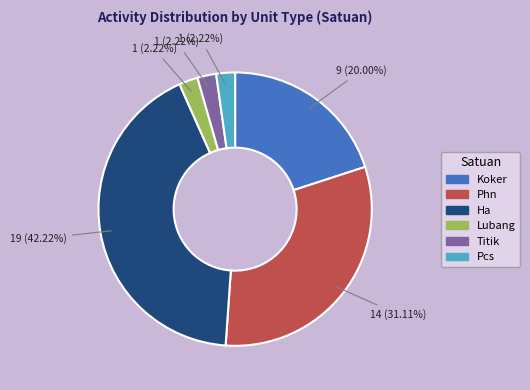

To the nearest percent, what is the difference between the largest and smallest slice percentages?

40%